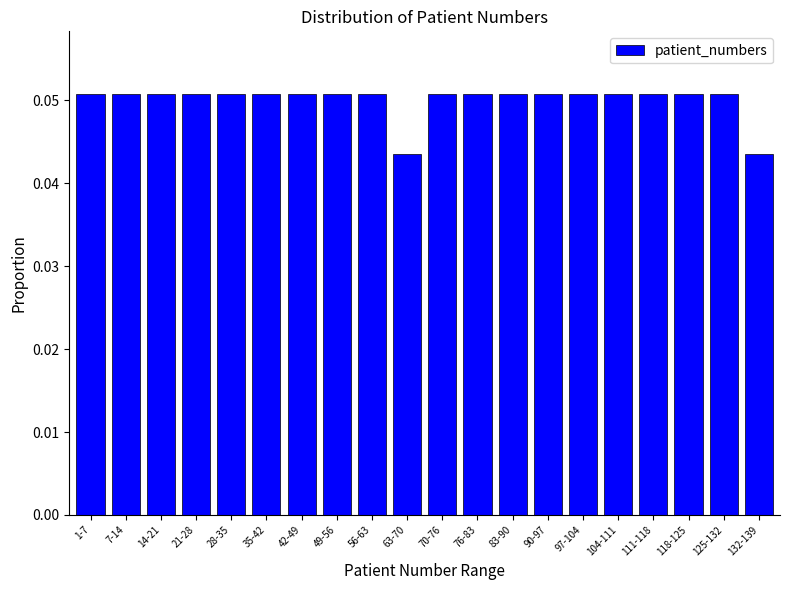

What position from the right is 49-56?

13